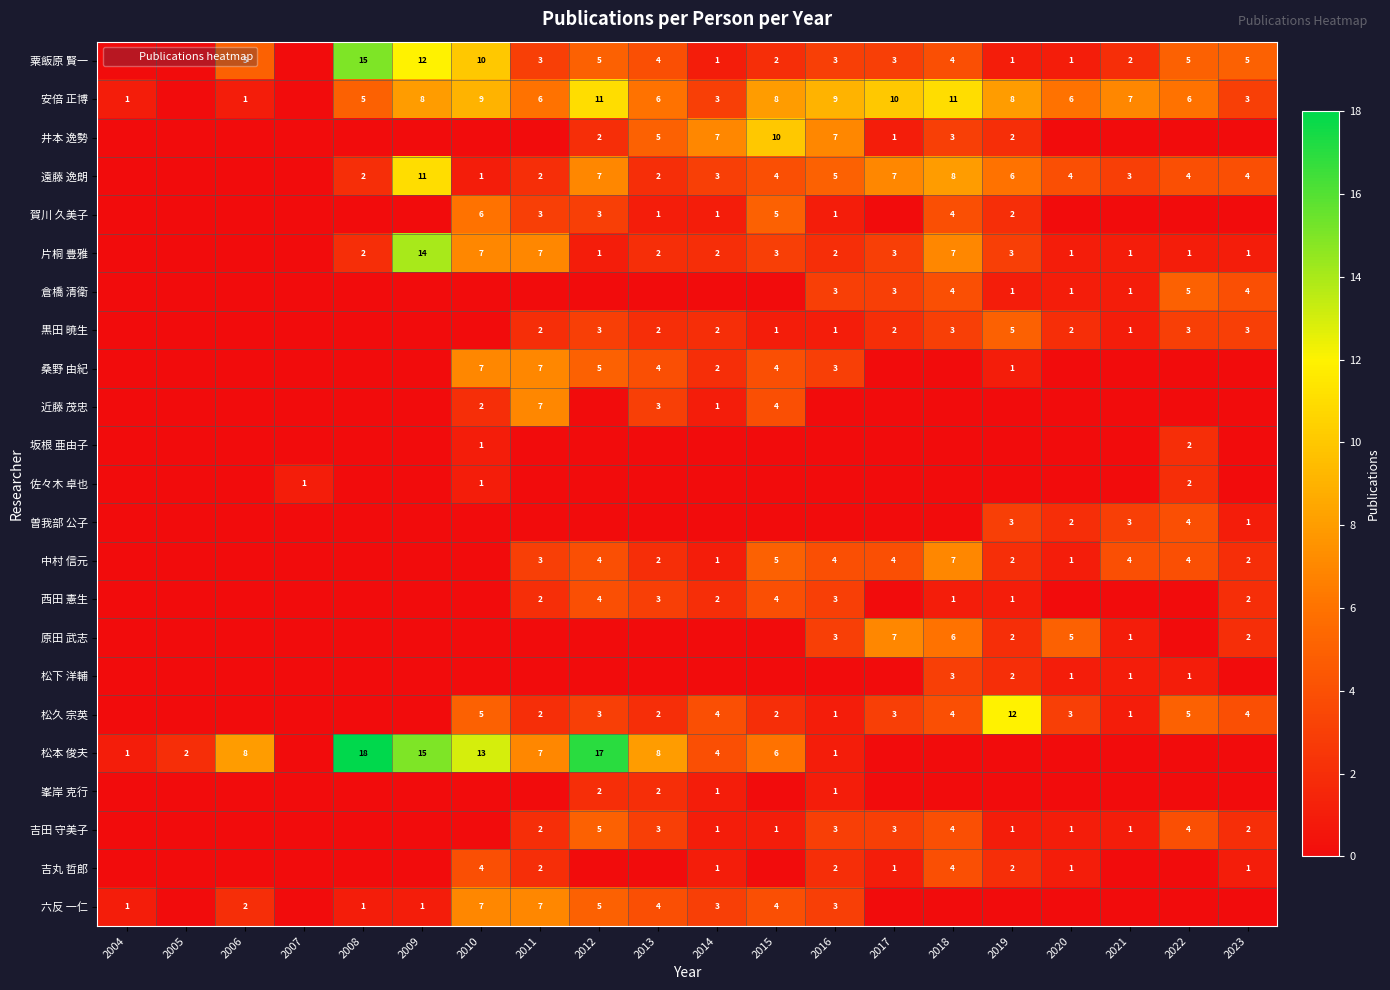

The value of 片桐 豊雅 at 2021 is 0. True or false?

False